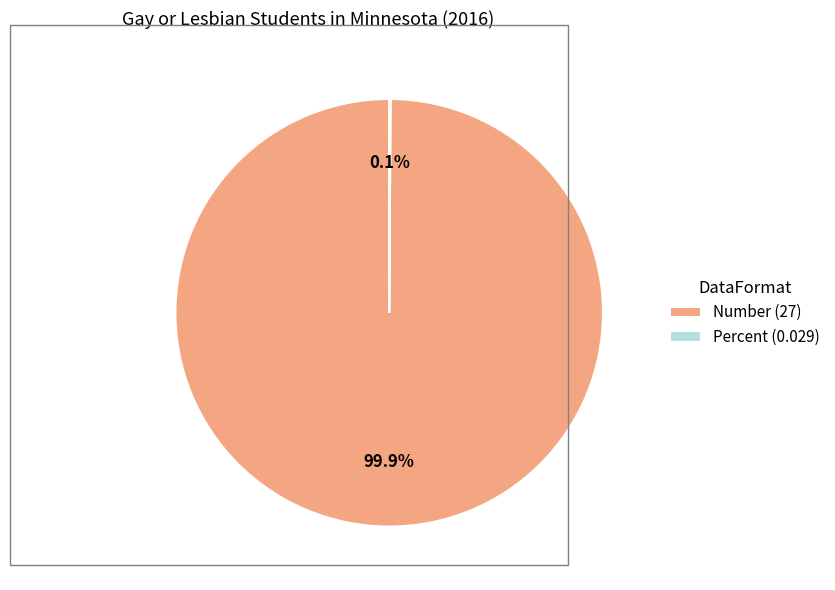

What percentage is NOT represented by Number (27)?

0.1%